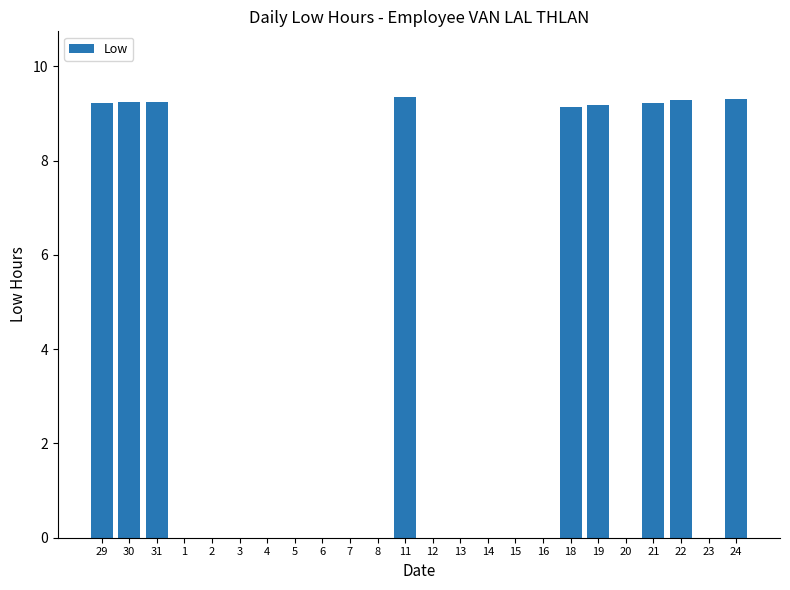

Which has a higher value, 8 or 11?

11